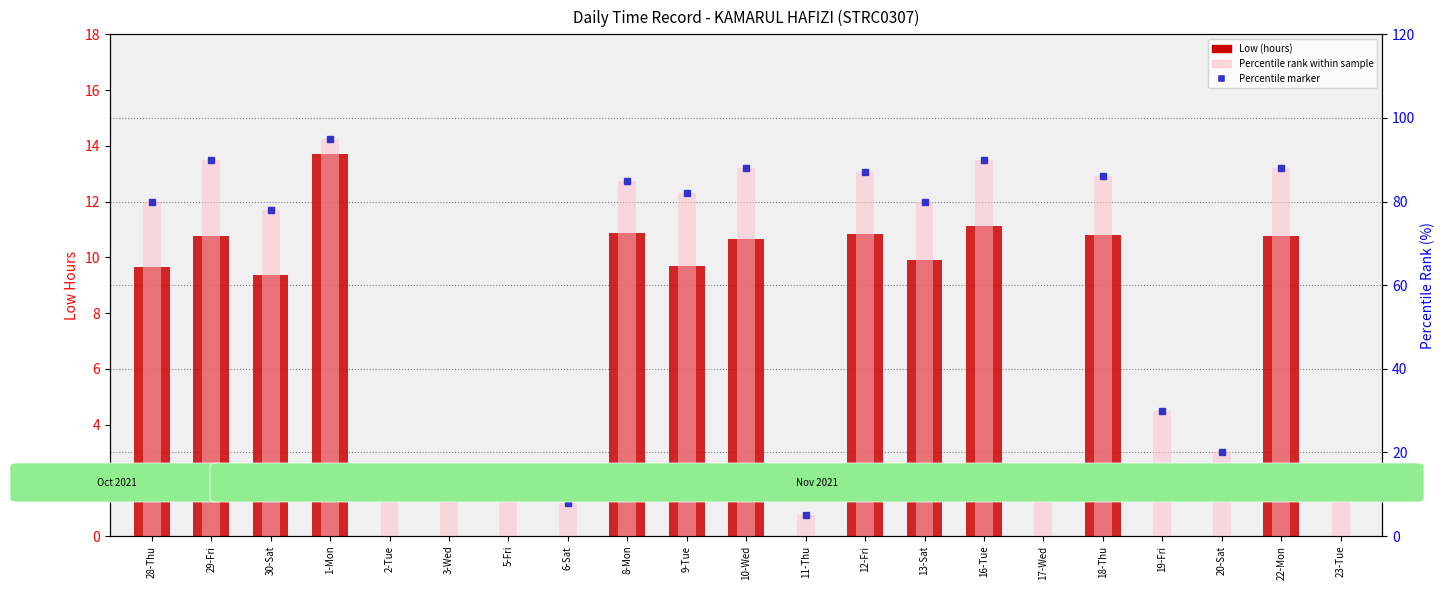

What position from the right is 20-Sat?

3